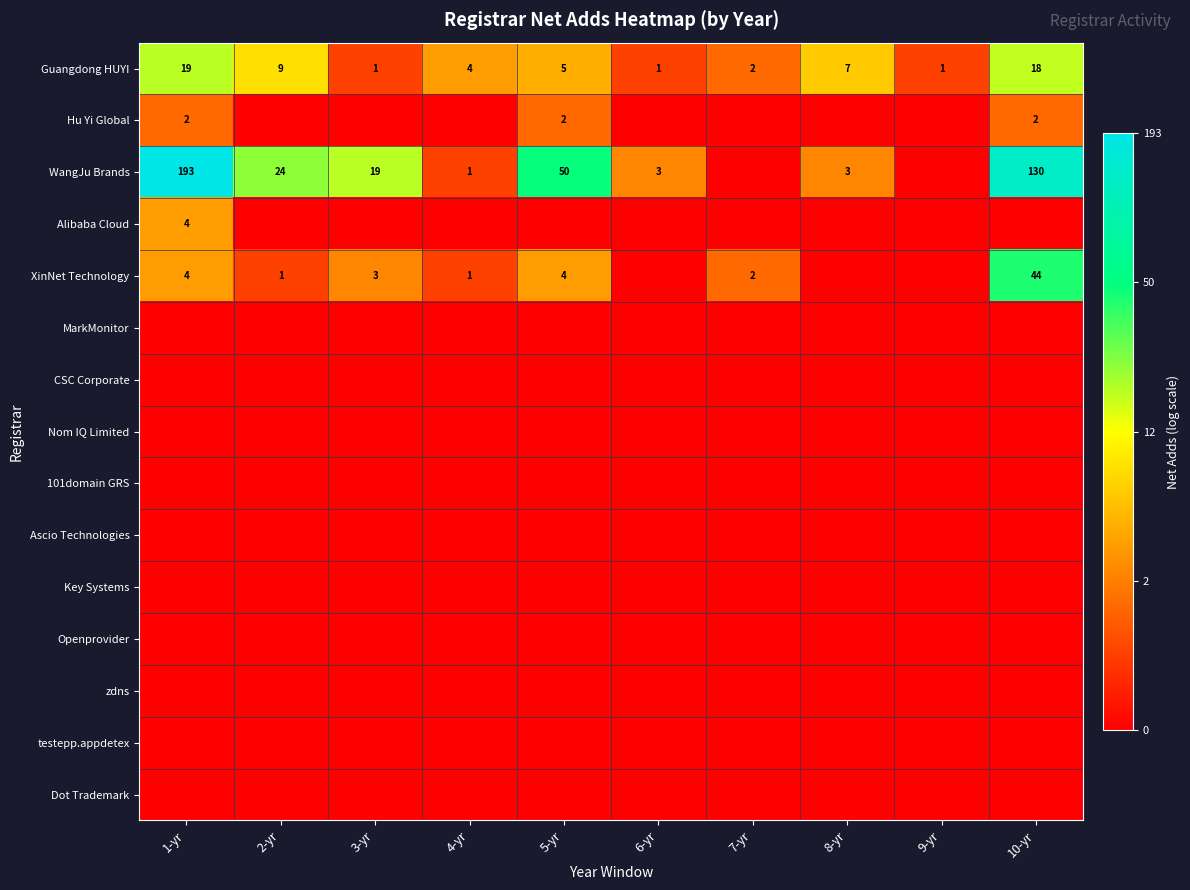

Count the number of data series in this chart.

15